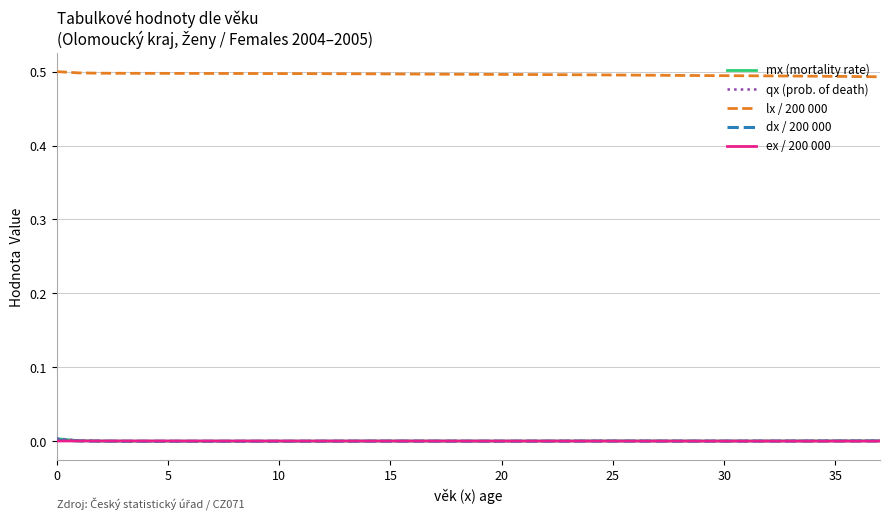

Which series has the largest total across all categories?

lx / 200 000